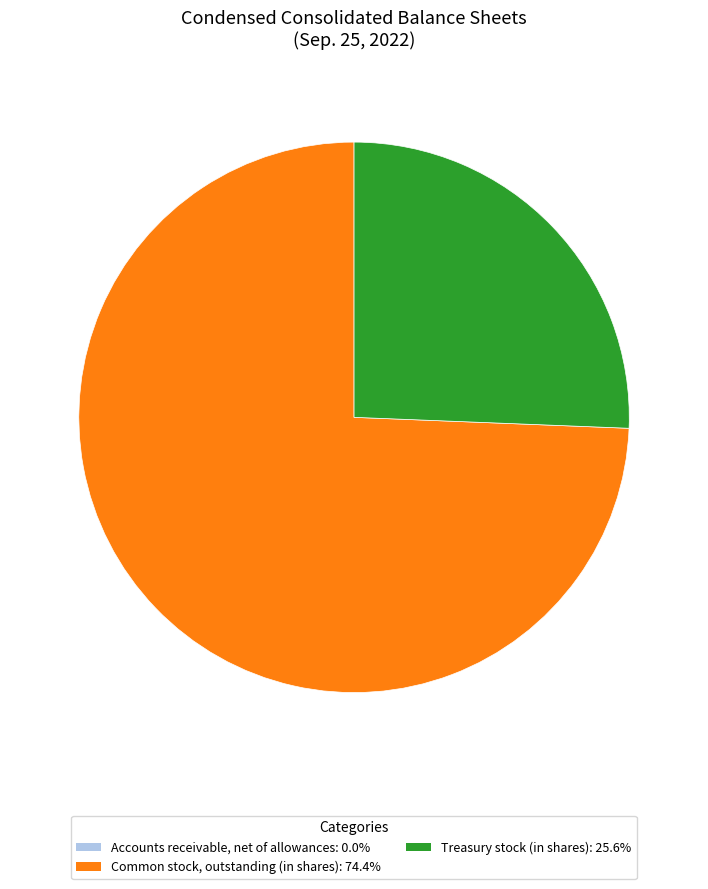

Is Treasury stock (in shares) the majority of the pie?

No